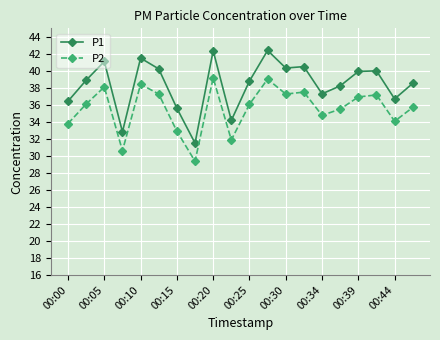

True or false: P1 and P2 cross at least once.

False